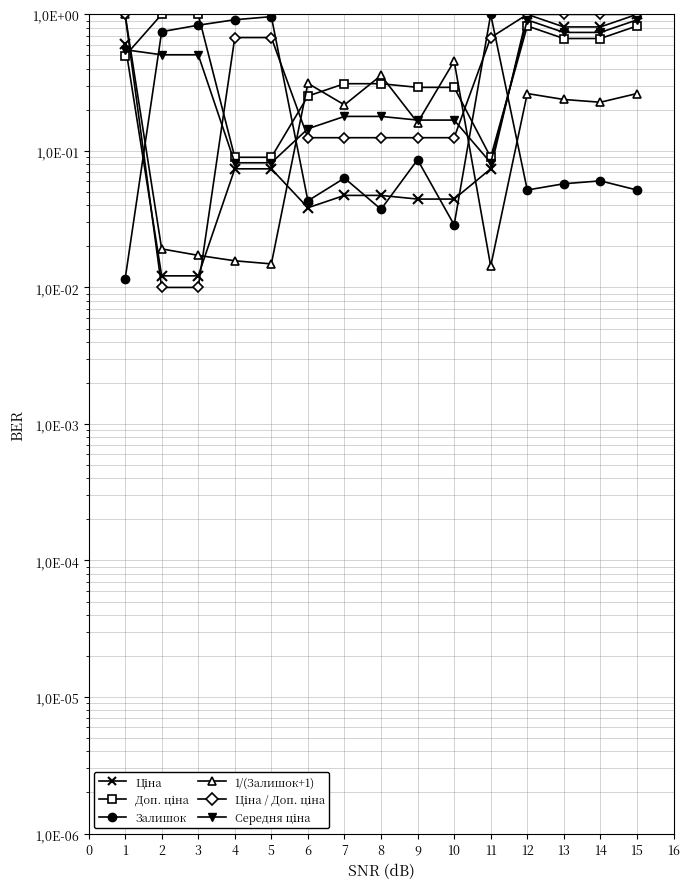

What is the average value of the Ціна series?

0.3